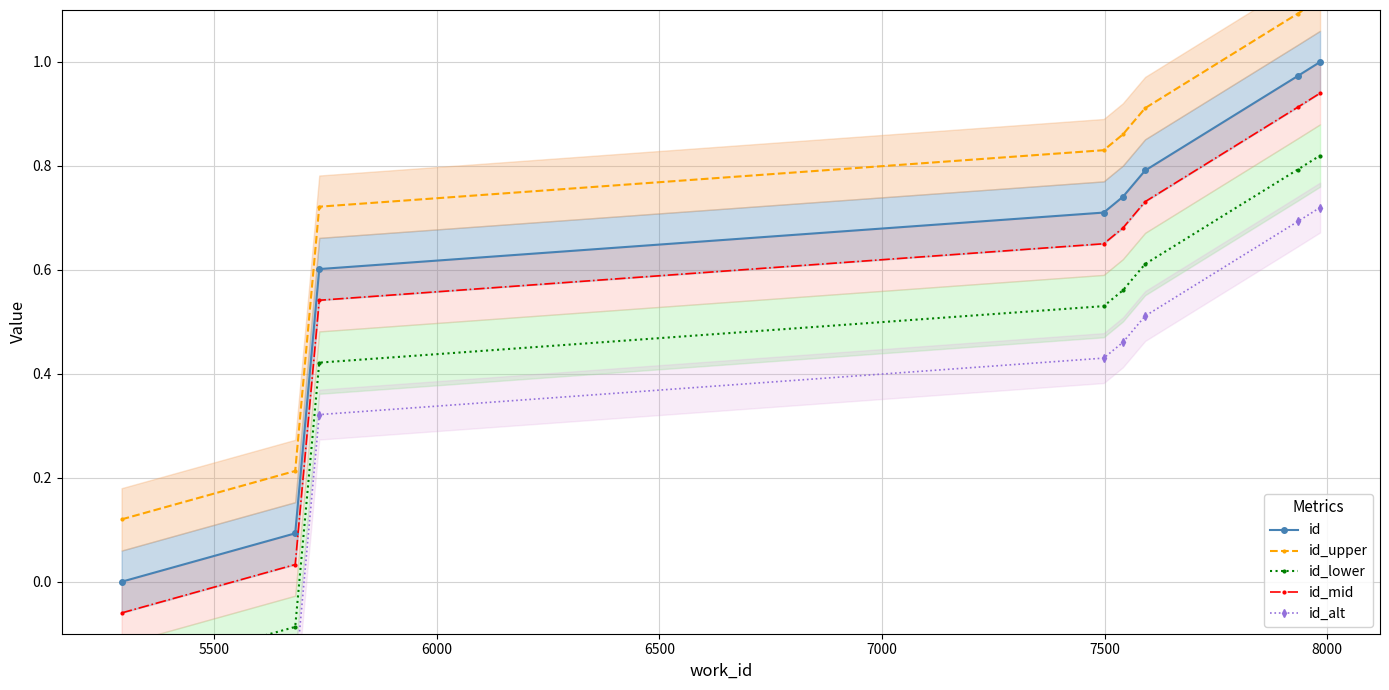

How many data points in id_lower are above 0?

6